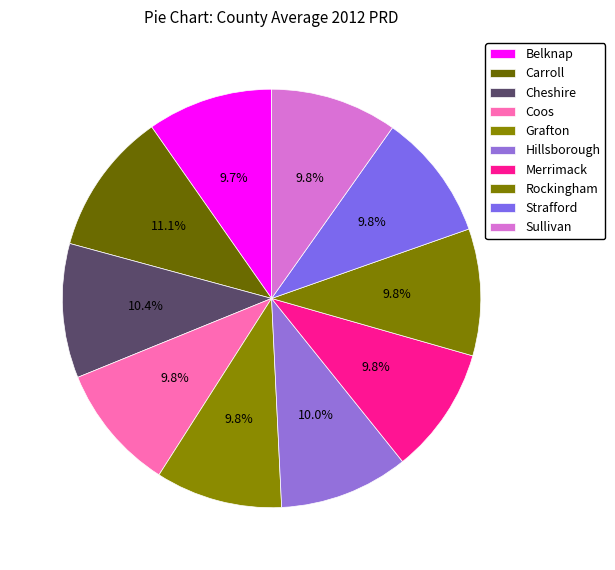

To the nearest percent, what is the combined percentage of Hillsborough and Strafford?

20%